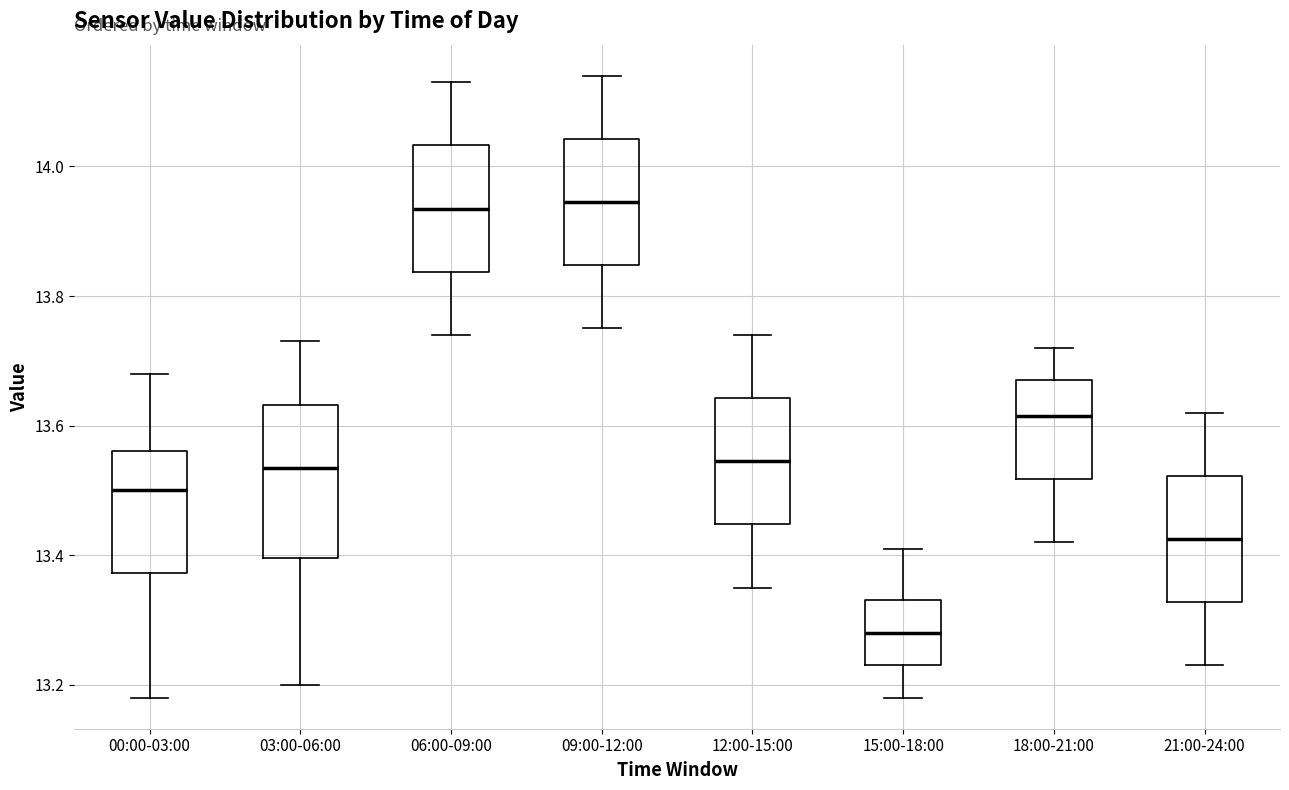

Where is the lower edge of the box for 00:00-03:00 on the y-axis? The values are not printed on the chart, so give them approximately, as read against the axis.

13.38